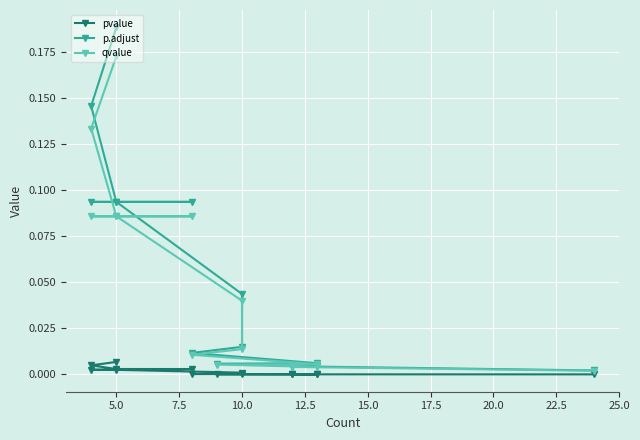

Rank the series at 5.0 from highest to lowest value.

p.adjust, qvalue, pvalue